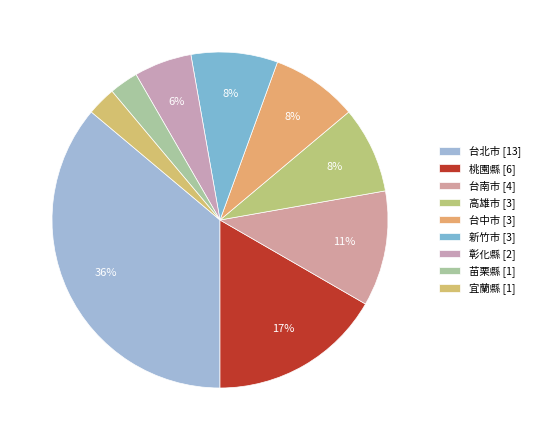

Which has a higher value, 彰化縣 or 台中市?

台中市